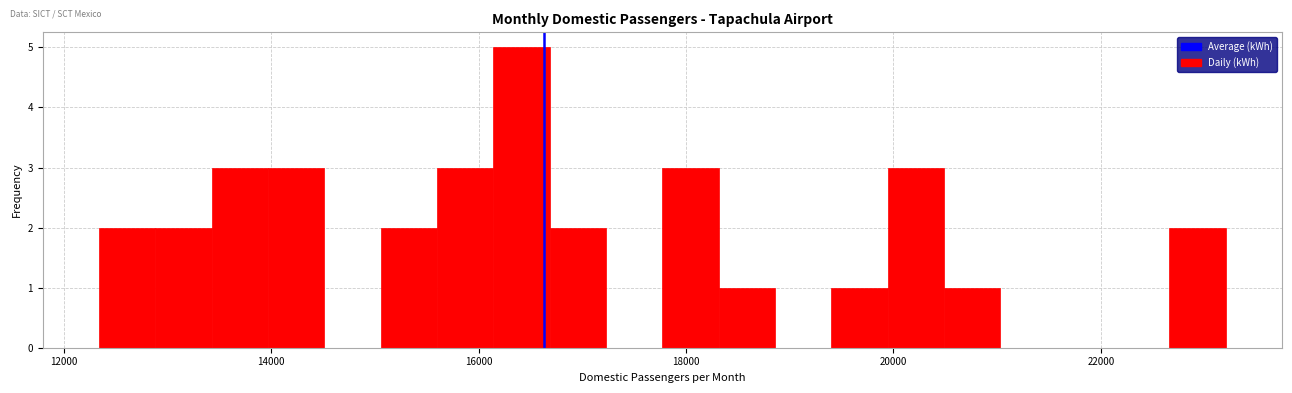

Around what value on the x-axis is the tallest bar? Give the approximate position of its centre, as read against the axis.

16400